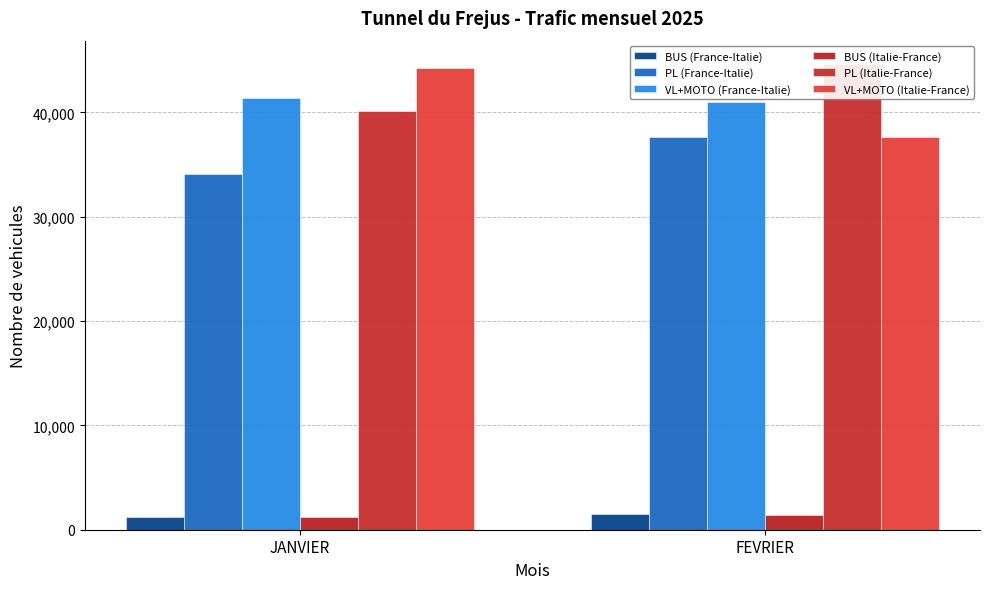

Read the BUS (France-Italie) value at FEVRIER, to the nearest 10.

1500